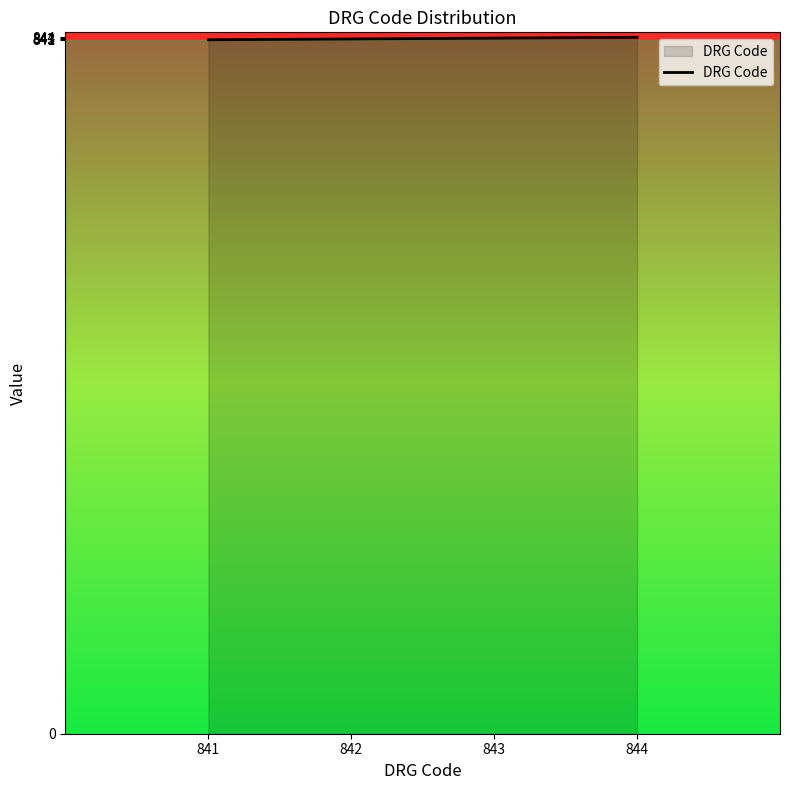

Does the chart display data point markers on the line(s)?

No